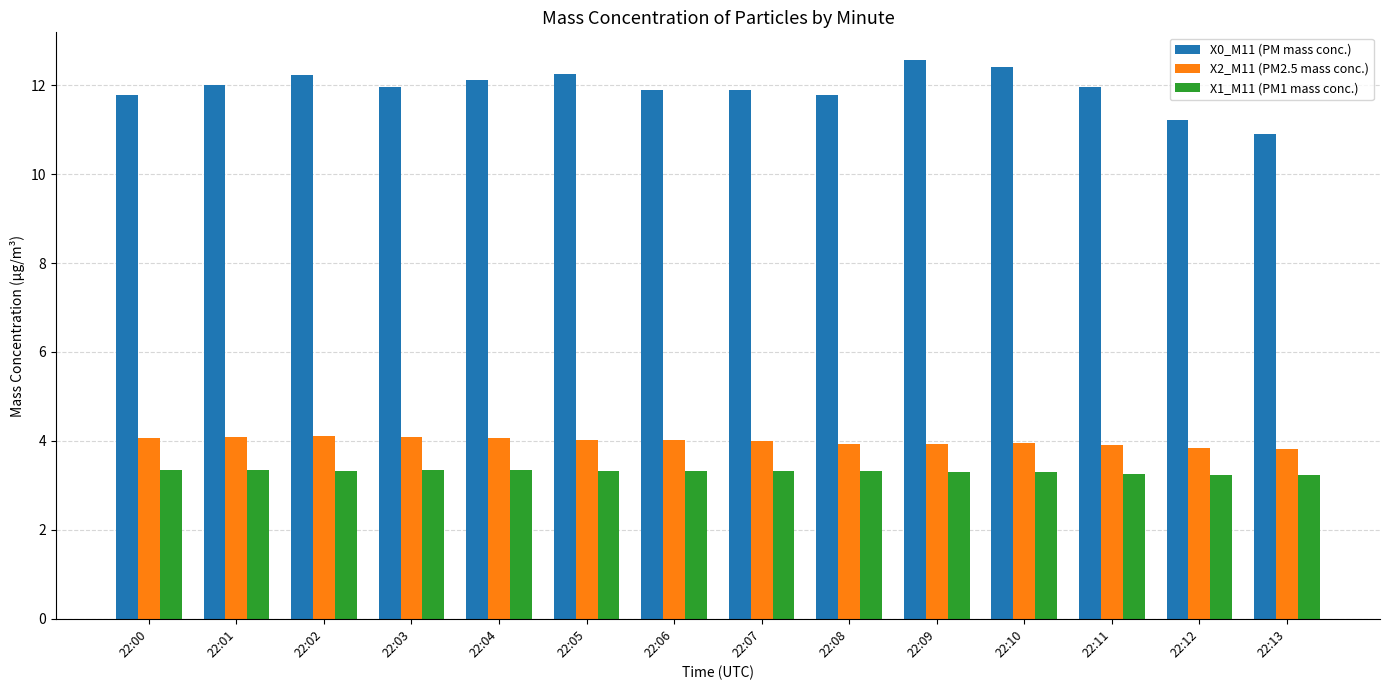

Which series has the widest spread of values?

X0_M11 (PM mass conc.)